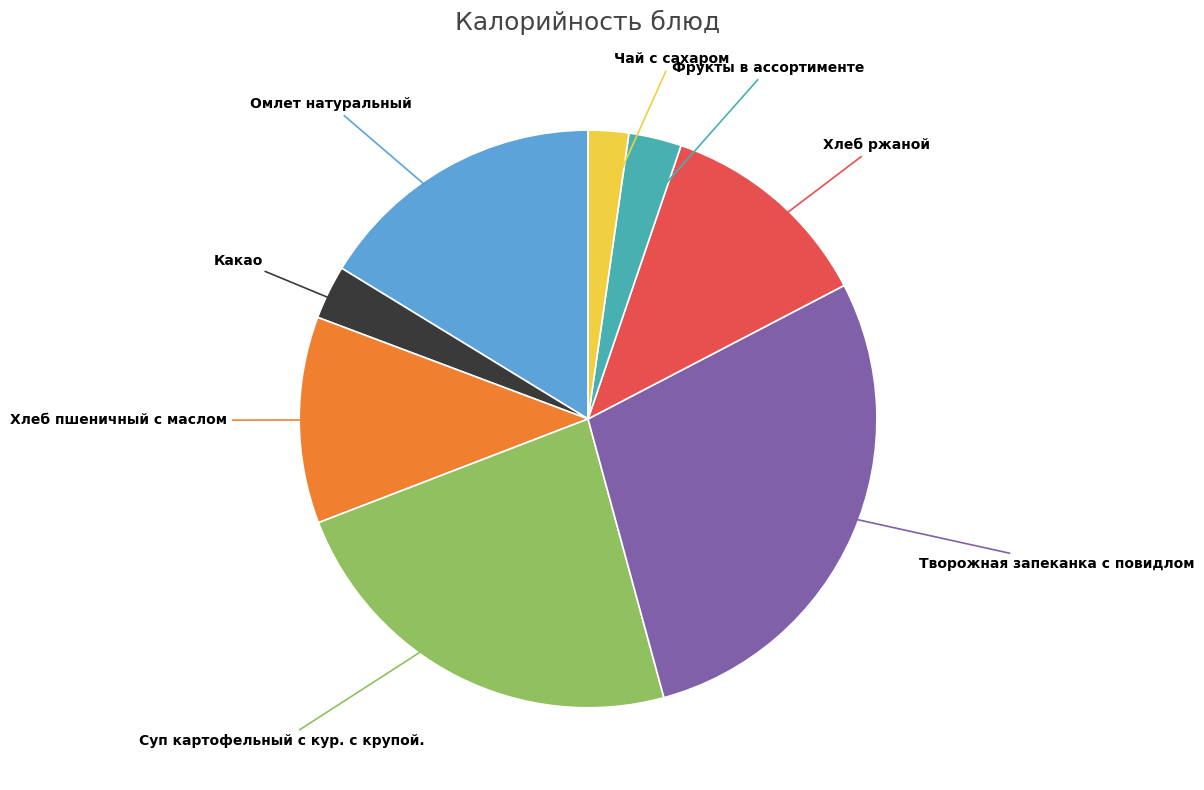

The Омлет натуральный slice represents 16% of the pie. True or false?

True